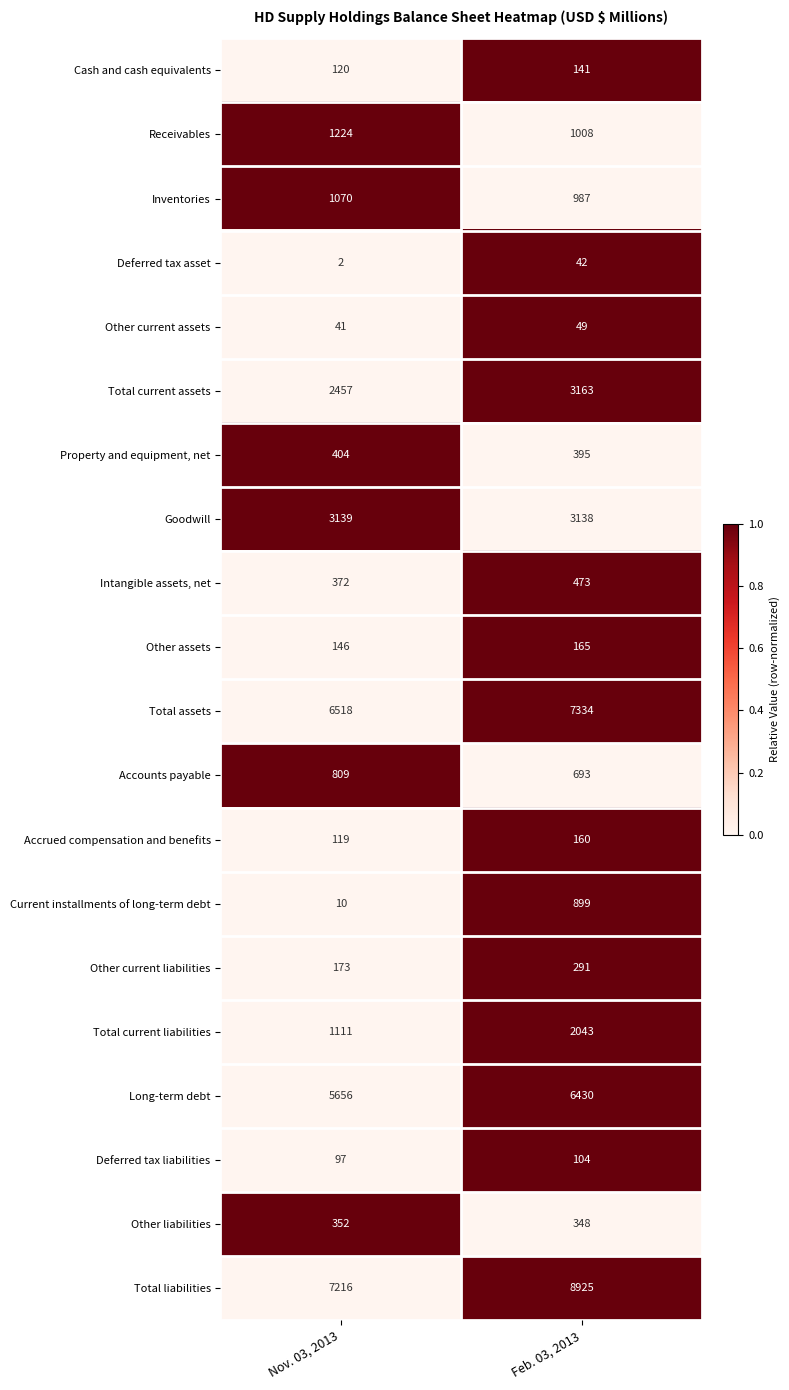

What is the total value across all series at Nov. 03, 2013?

31036